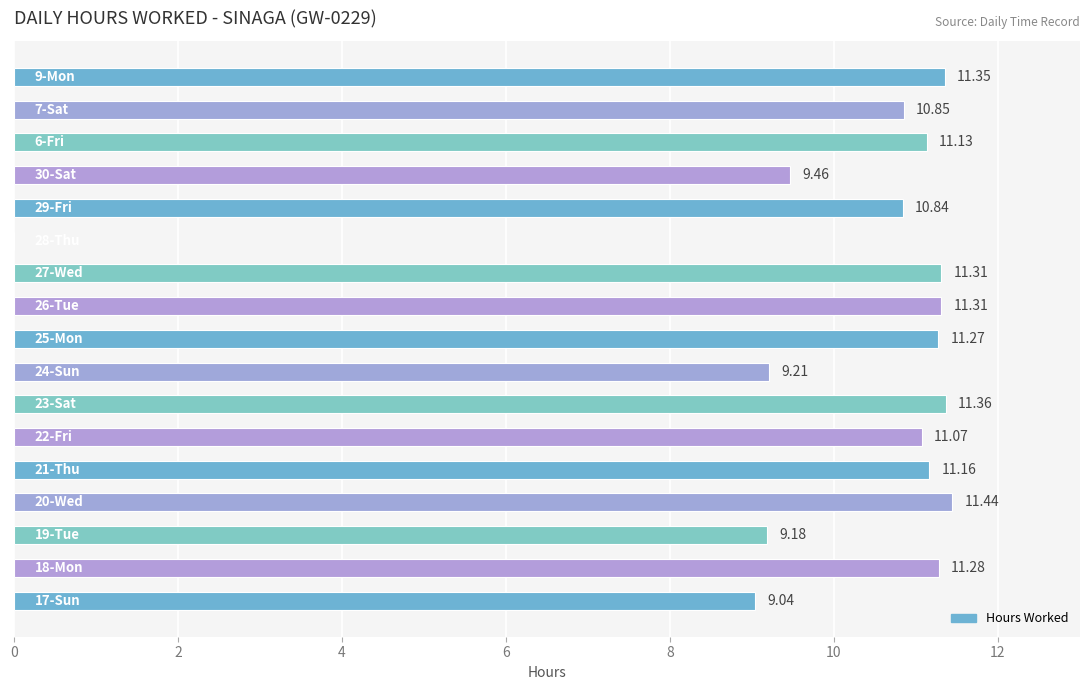

What is the sum of all values?

171.3